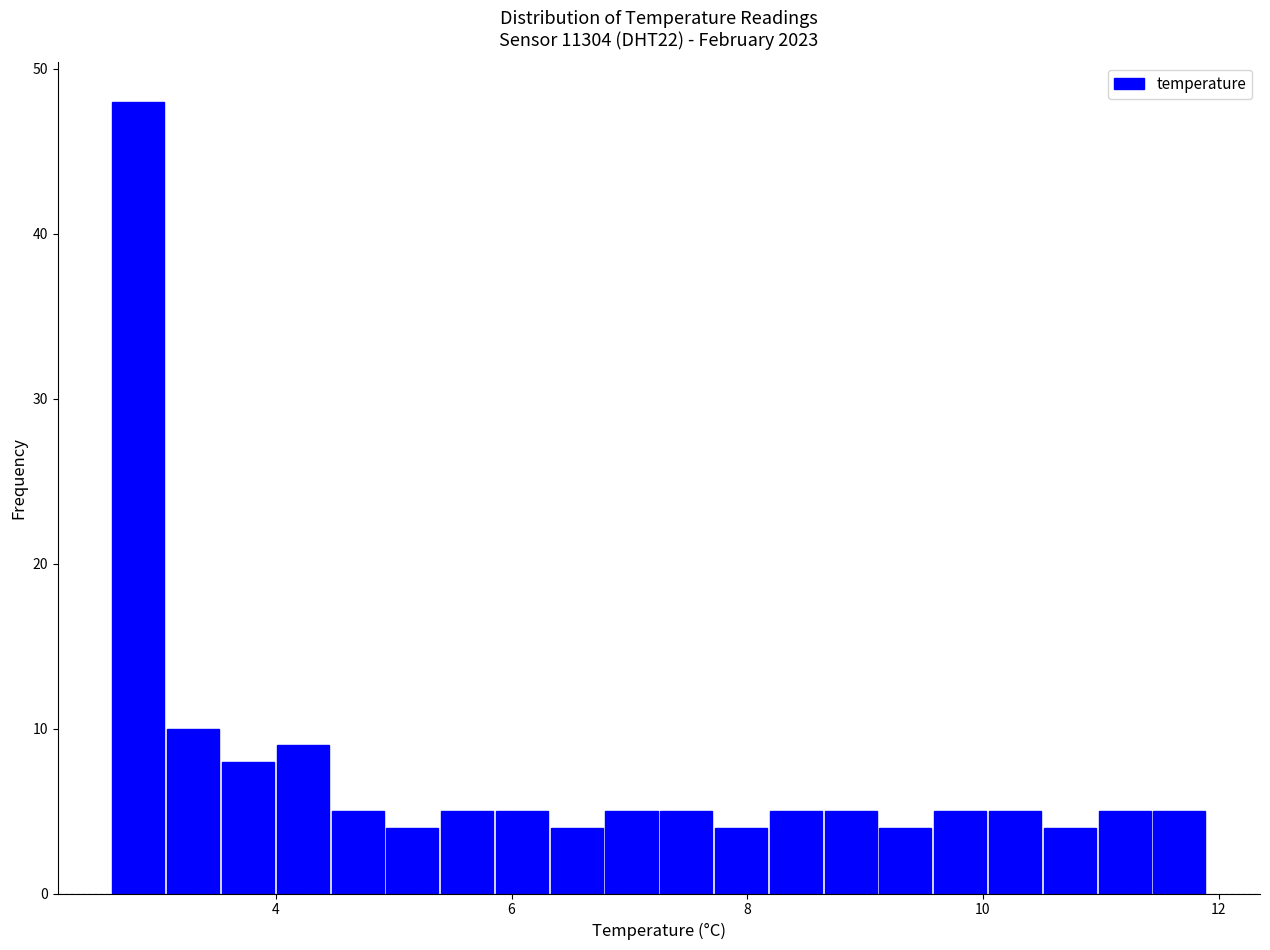

Read against the x-axis, roughly where is the centre of the tallest bar?

2.8